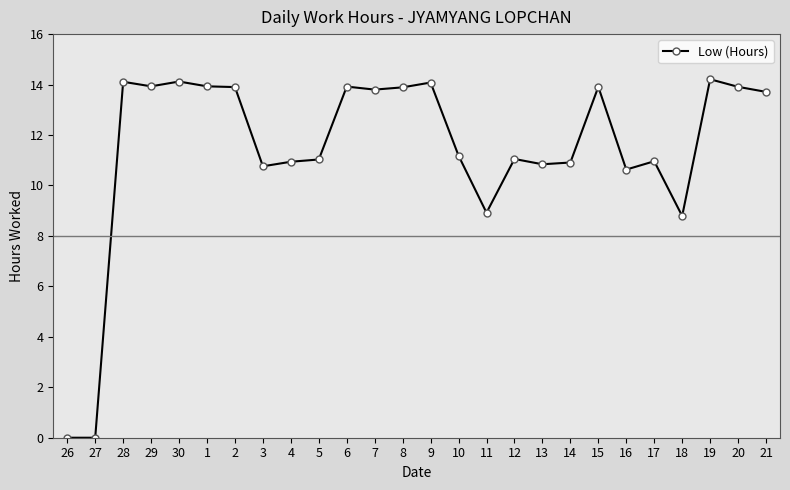

True or false: the data shows 6.9 at 3.

False